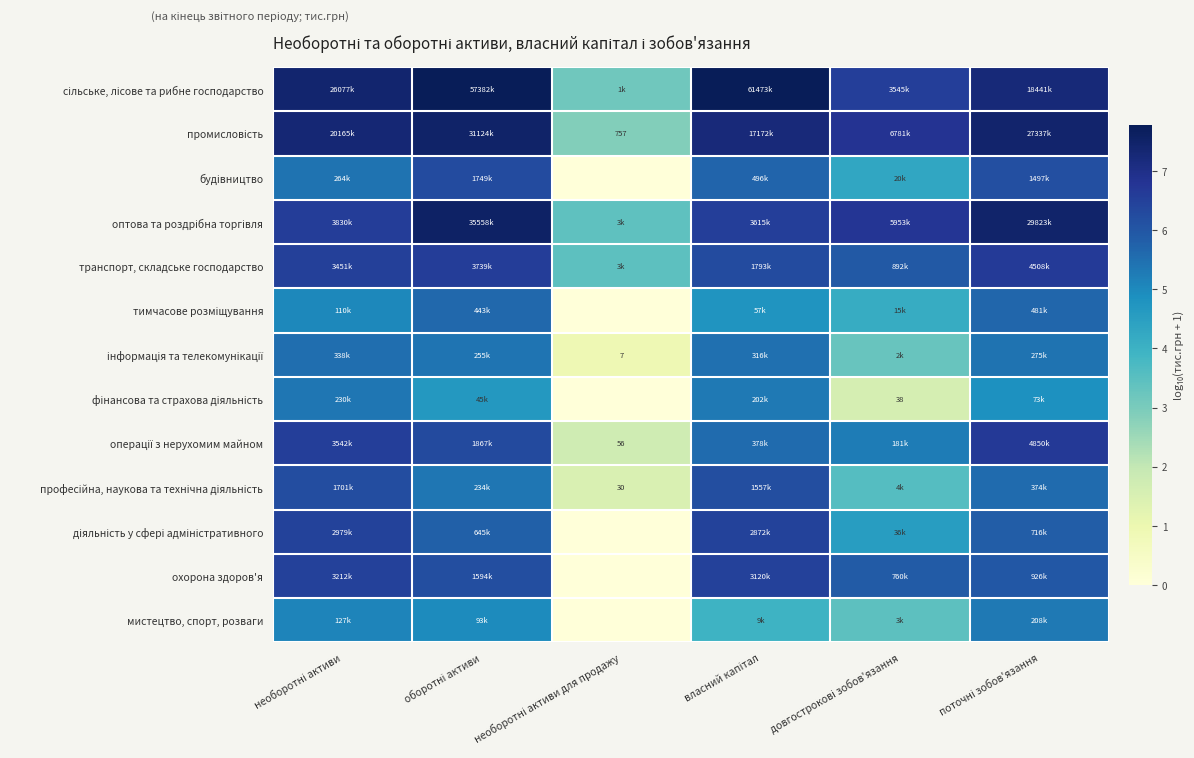

List the series in order of their peak value, highest first.

сільське, лісове та рибне господарство, оптова та роздрібна торгівля, промисловість, операції з нерухомим майном, транспорт, складське господарство, охорона здоров'я, діяльність у сфері адміністративного, будівництво, професійна, наукова та технічна діяльність, тимчасове розміщування, інформація та телекомунікації, фінансова та страхова діяльність, мистецтво, спорт, розваги